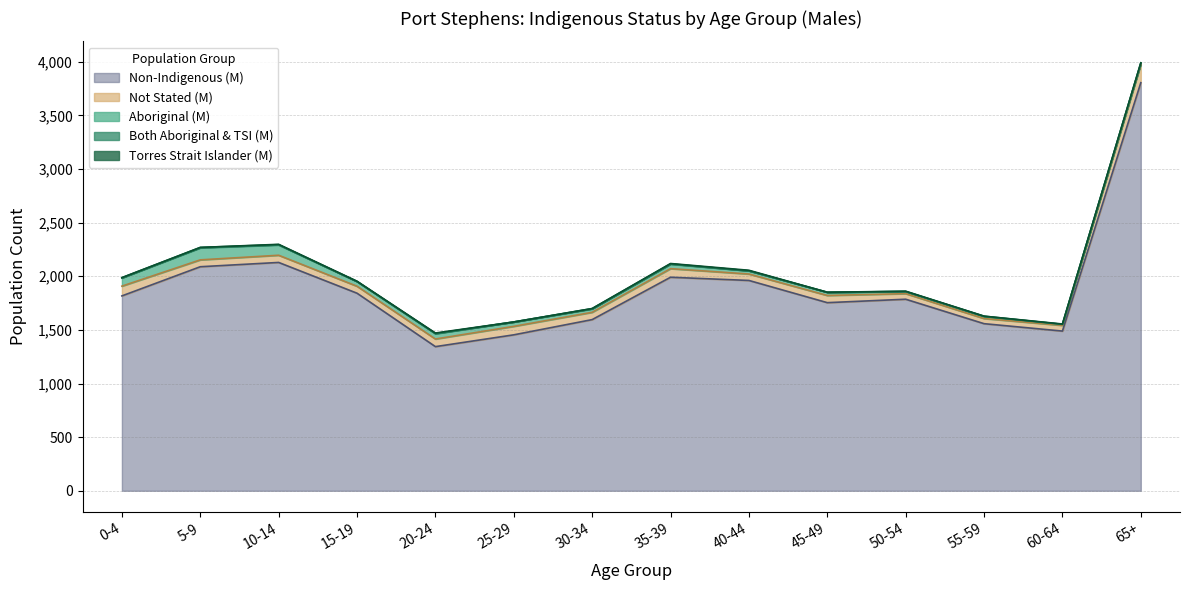

What is the total value across all series at 45-49?

1851